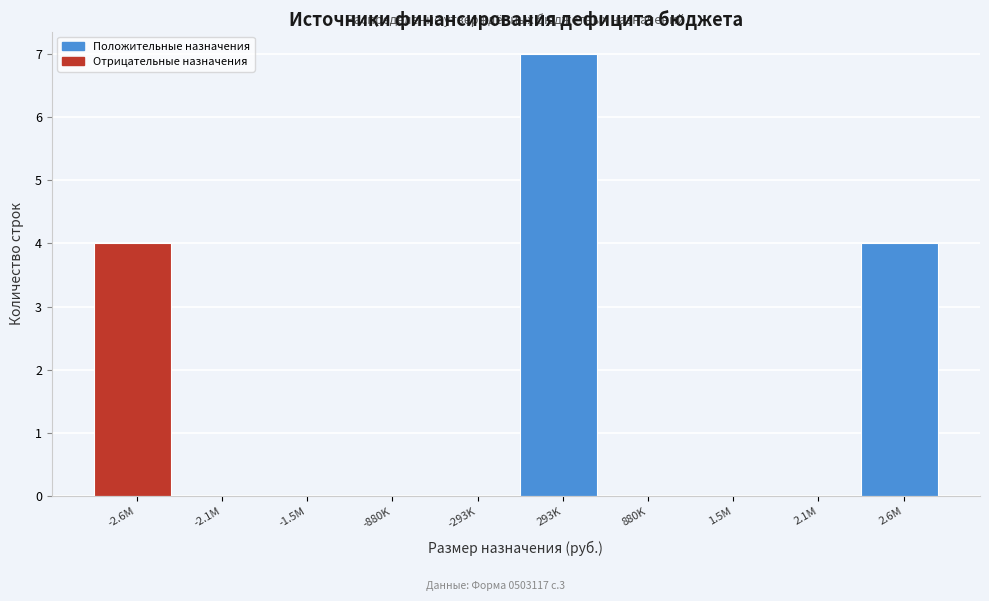

Reading right to left, transcribe all the data shown in this chart.

2.6M=4	2.1M=0	1.5M=0	880K=0	293K=7	-293K=0	-880K=0	-1.5M=0	-2.1M=0	-2.6M=4